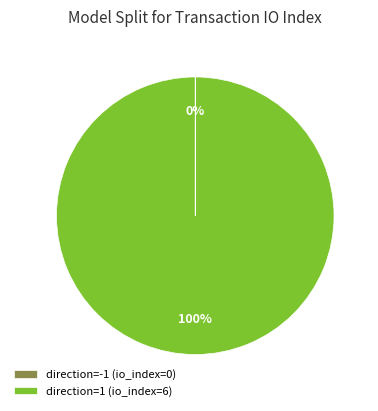

Is direction=1 (io_index=6) the majority of the pie?

Yes